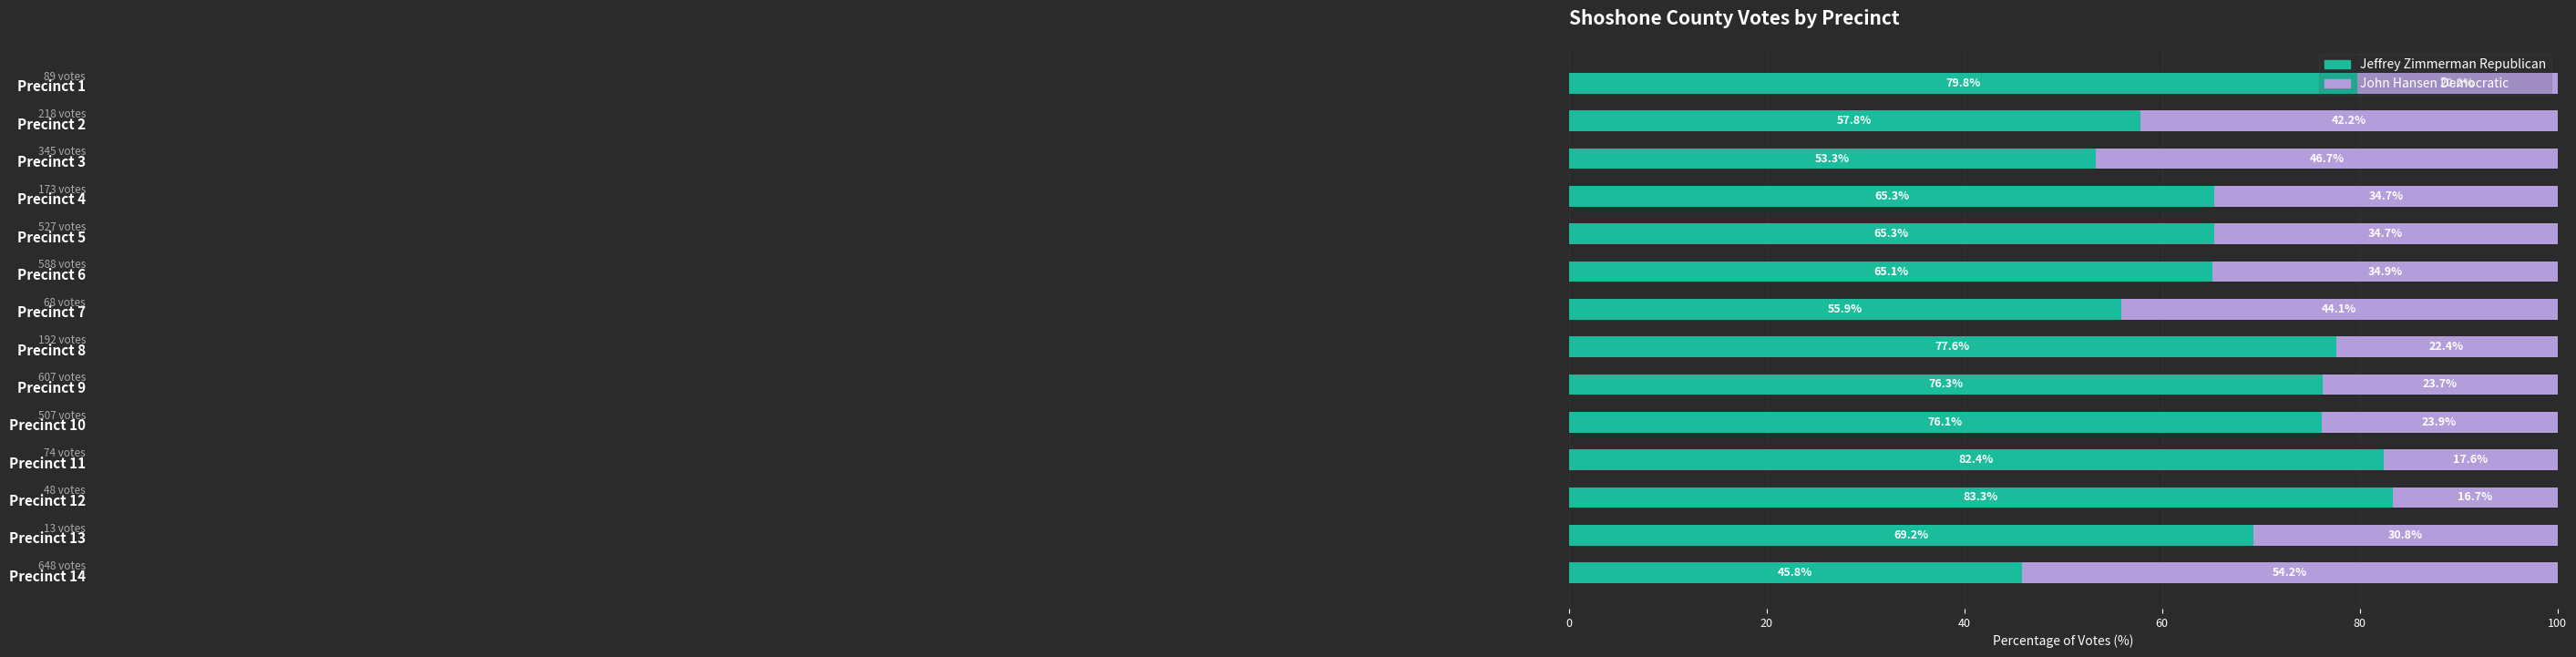

What are all the series names shown in the legend?

Jeffrey Zimmerman Republican, John Hansen Democratic